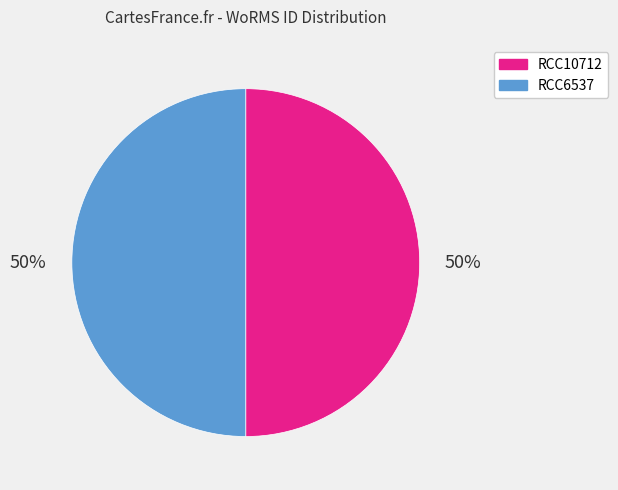

To the nearest percent, what percentage of the pie is RCC6537?

50%